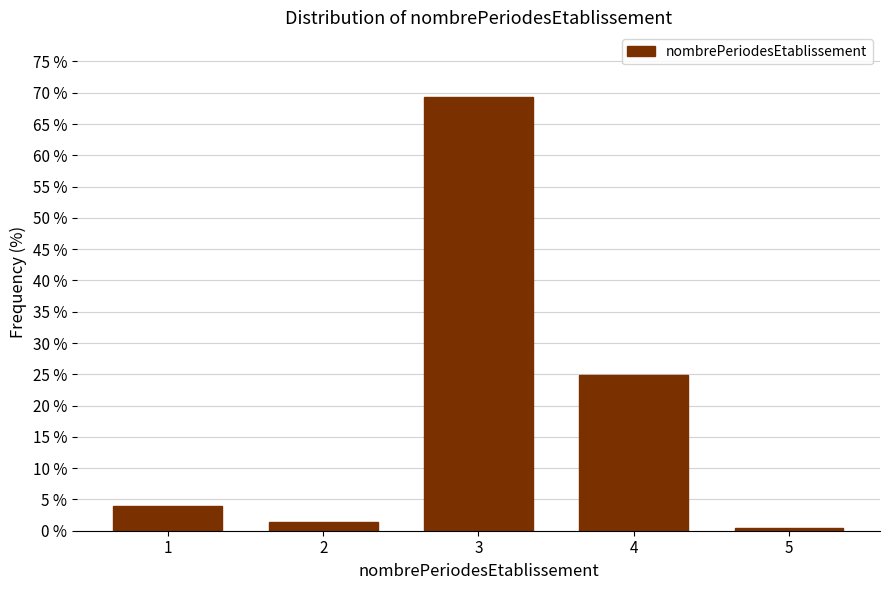

Reading left to right, transcribe all the data shown in this chart.

1=3.9	2=1.5	3=69.3	4=24.9	5=0.5